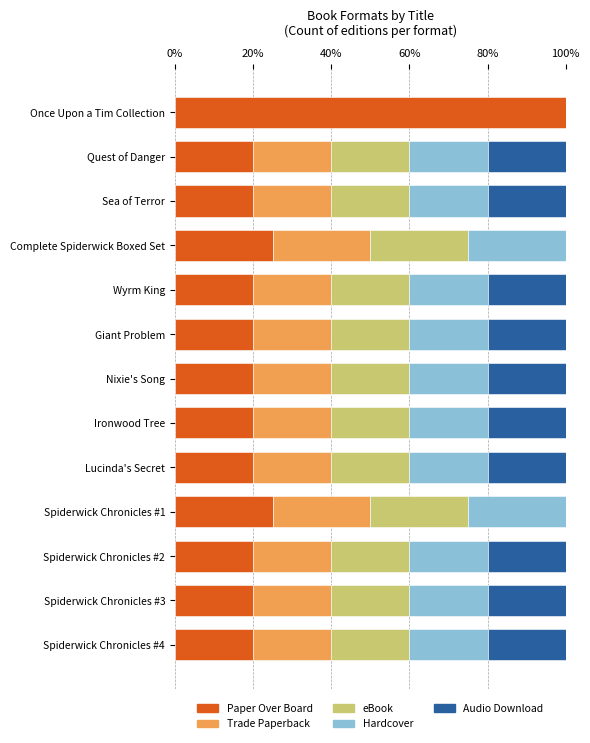

What is the total value across all series at Quest of Danger?

100